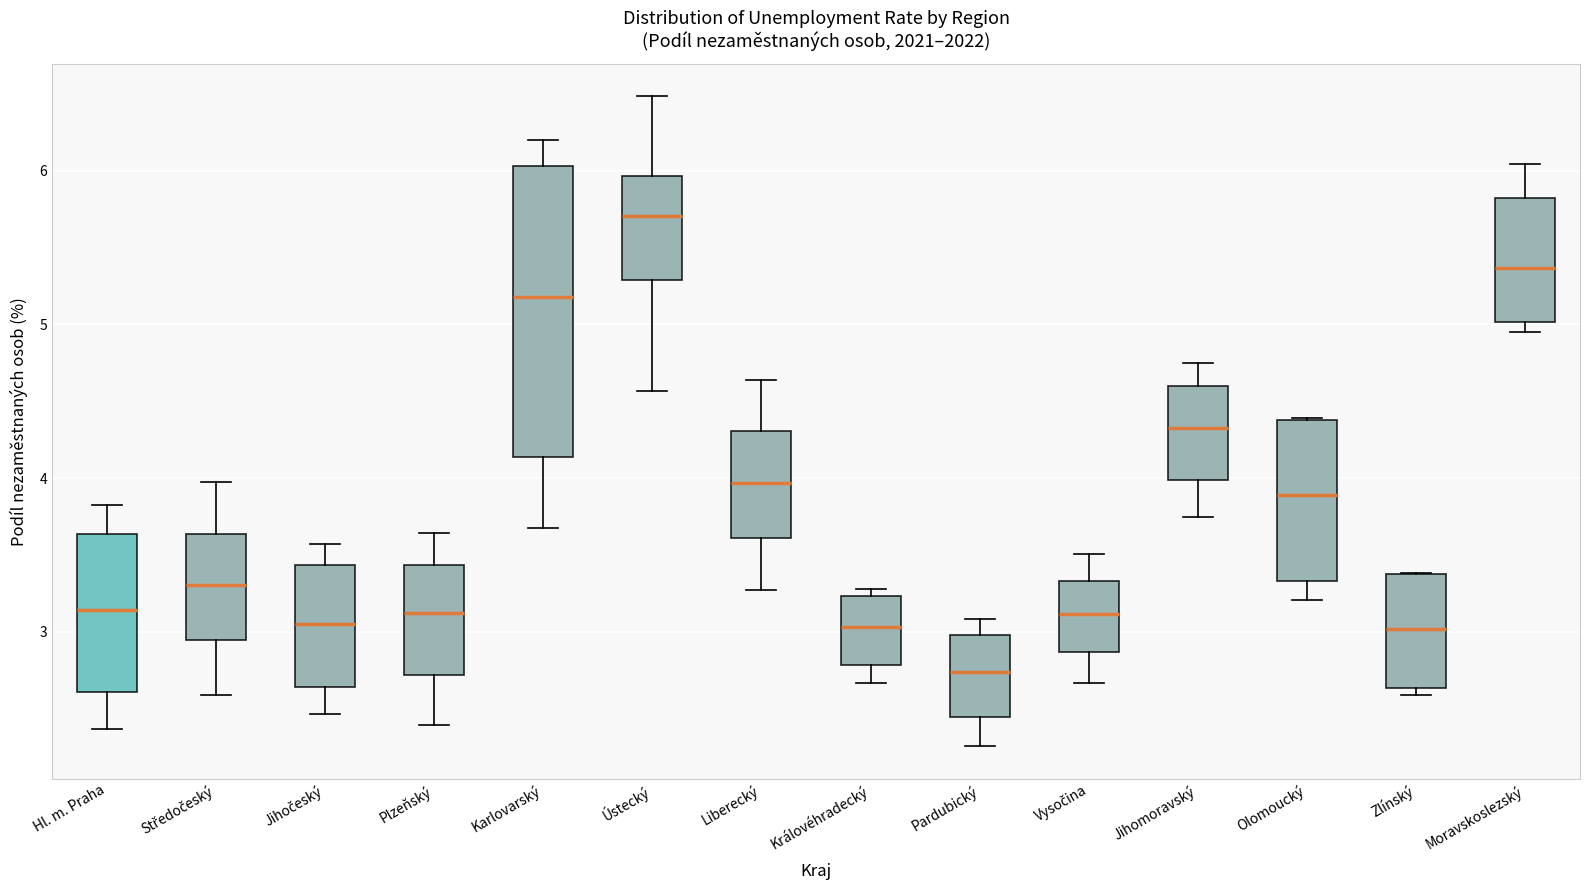

Comparing the boxes themselves (not the whiskers), which one is the tallest?

Karlovarský